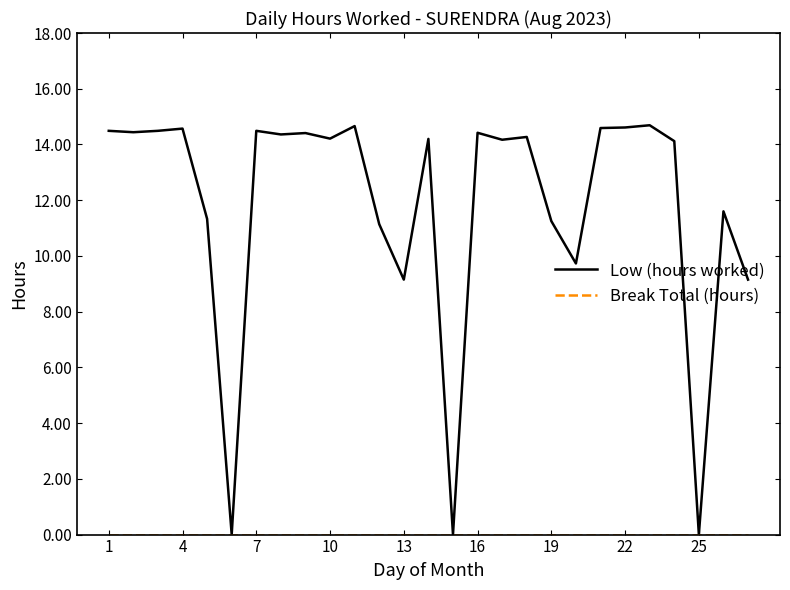

Which series has the largest total across all categories?

Low (hours worked)